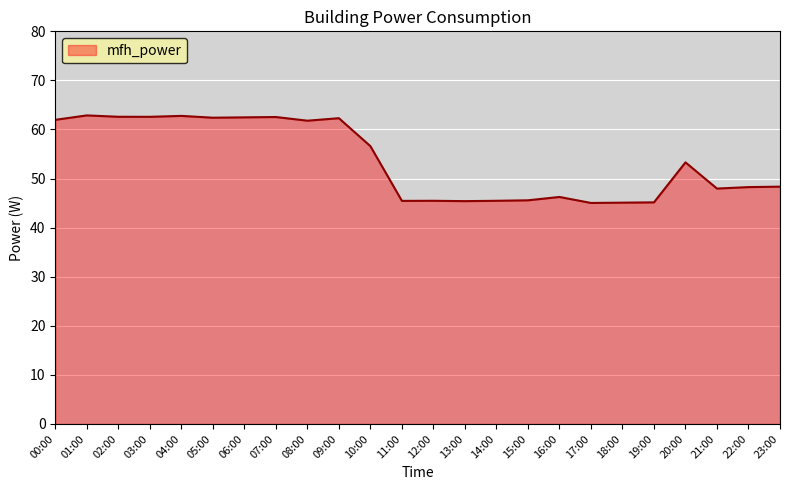

At which label is the value closest to 53?

20:00